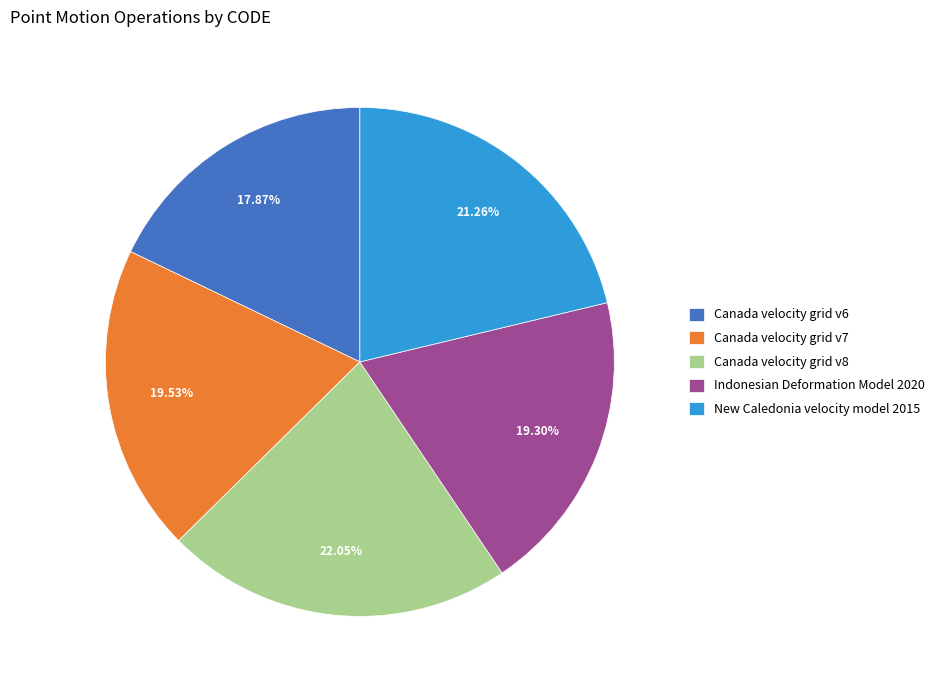

How many slices are in this pie chart?

5